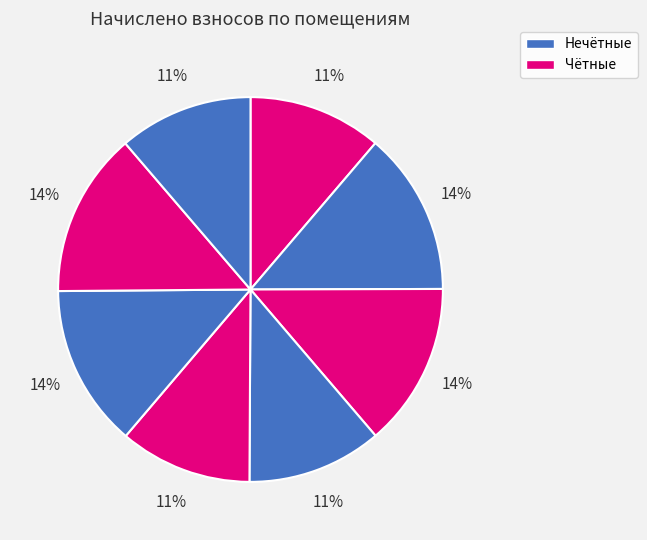

Is there any slice that represents more than half of the pie?

No